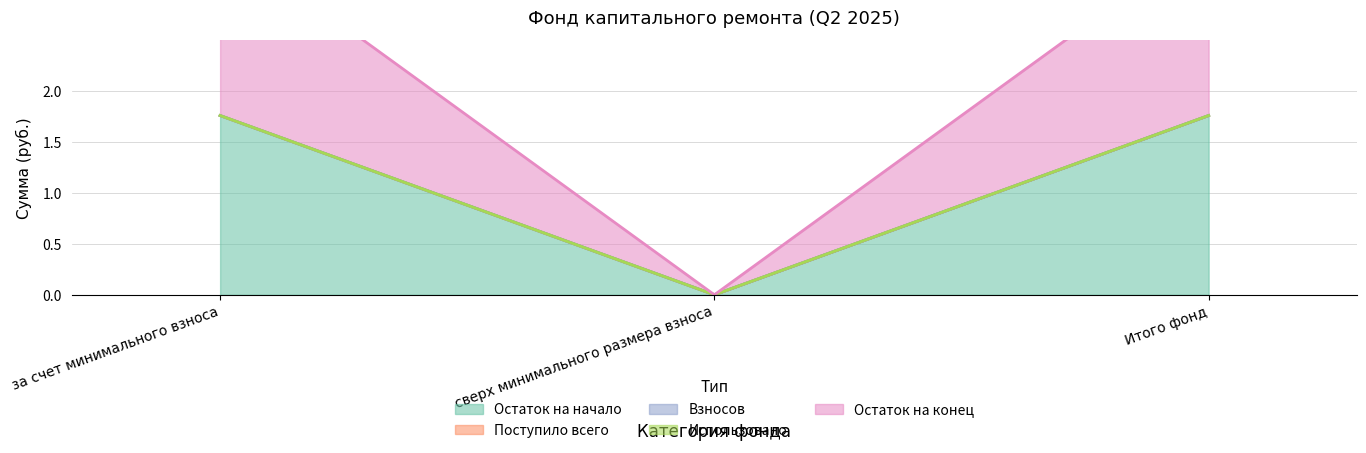

Reading left to right, what are all the values shown in this chart?

Остаток на начало: 1.8	0.0	1.8
Поступило всего: 0.0	0.0	0.0
Взносов: 0.0	0.0	0.0
Использовано: 0.0	0.0	0.0
Остаток на конец: 1.8	0.0	1.8